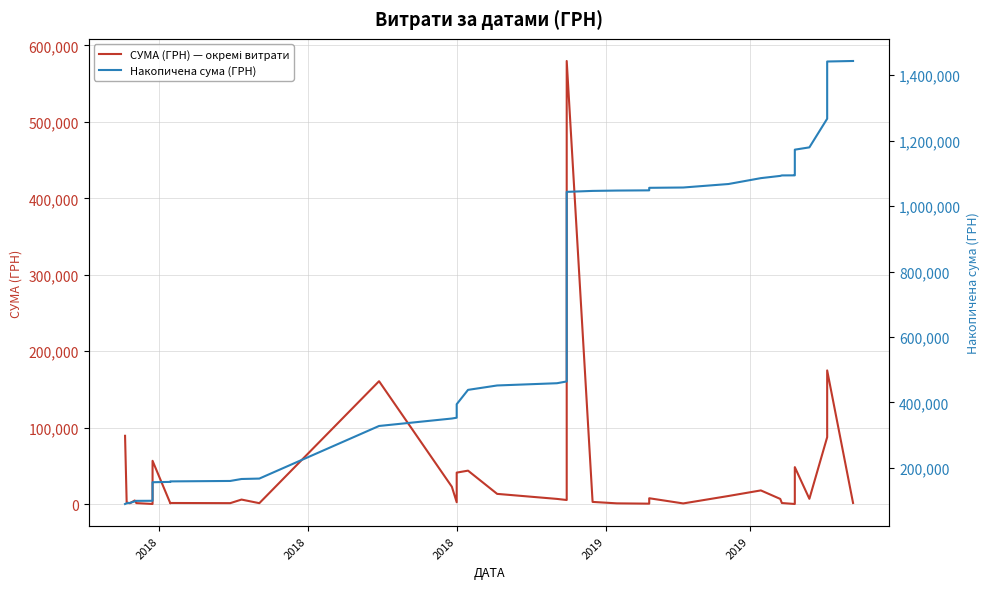

How many data points in СУМА (ГРН) — окремі витрати are less than 5418?

20